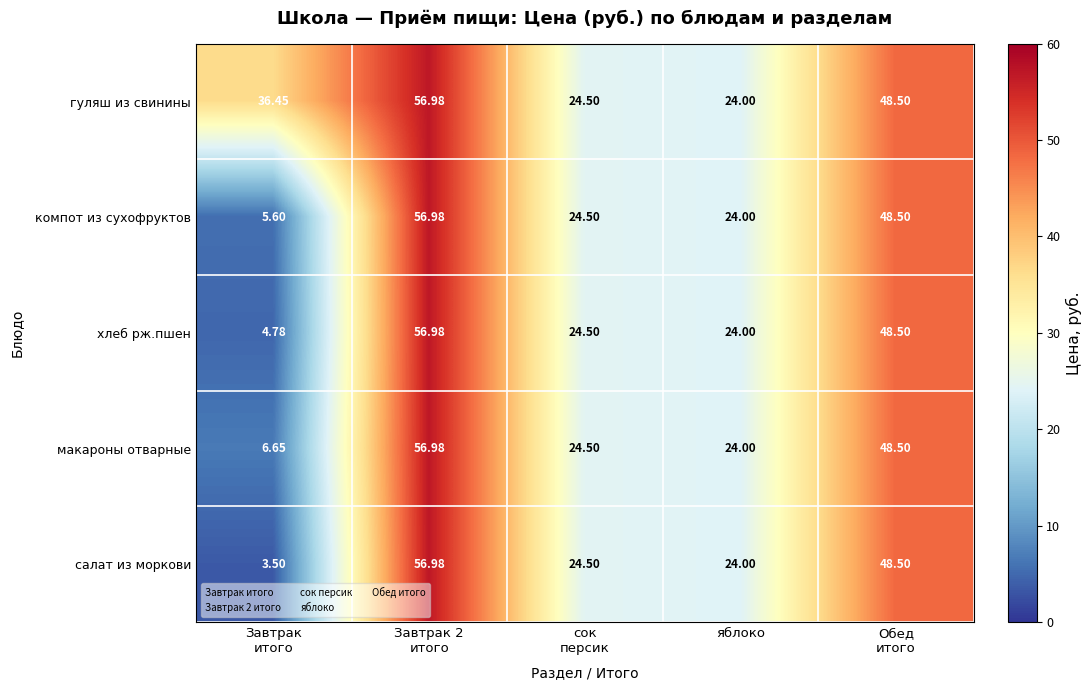

Which series has the largest range (max minus min)?

салат из моркови